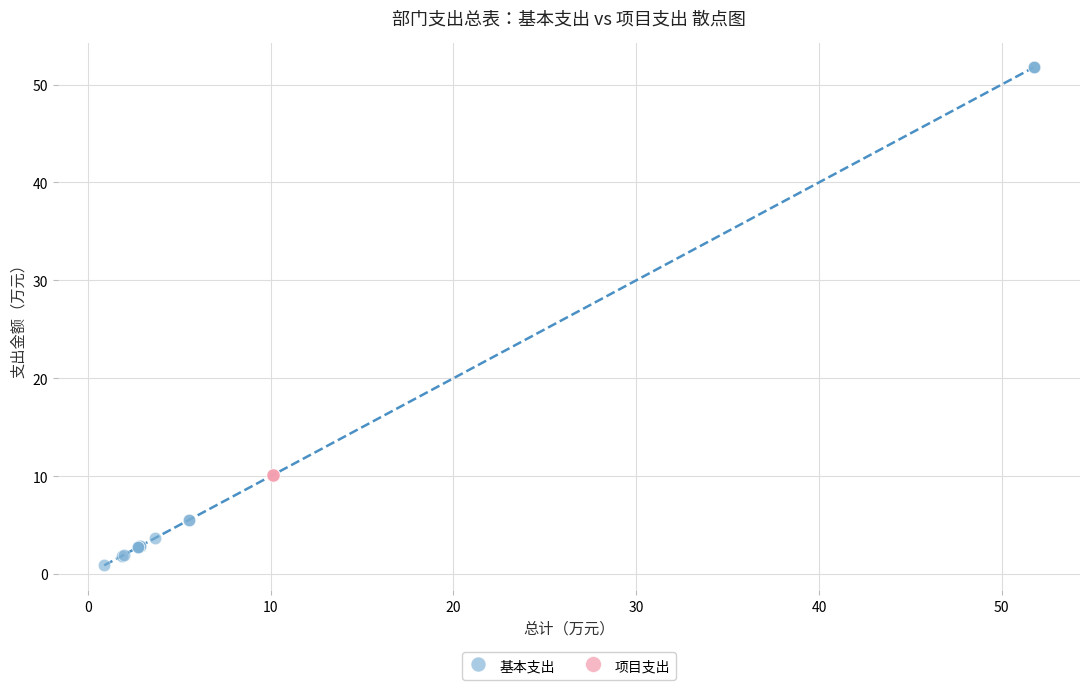

Which series contains the lowest Y value?

基本支出